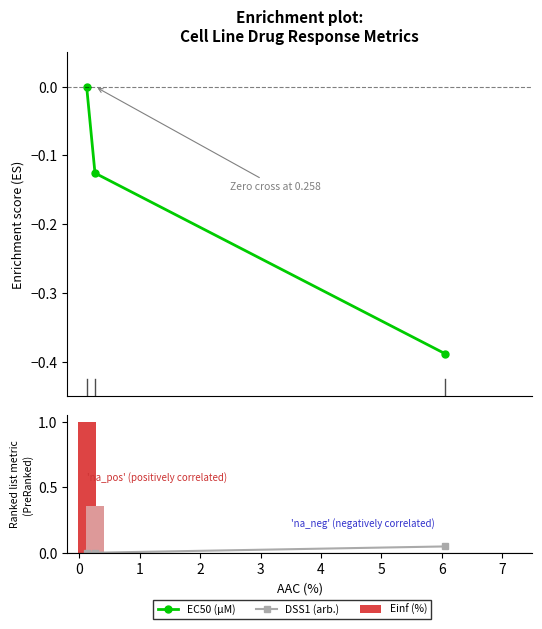

Which series changed the most between −1 and 1?

Einf (%)